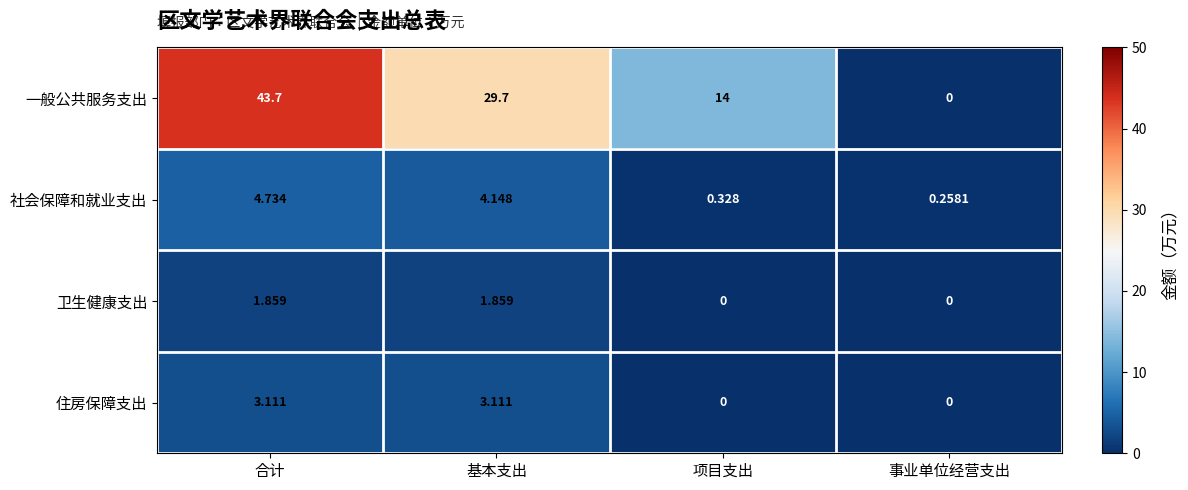

Which series has the largest range (max minus min)?

一般公共服务支出